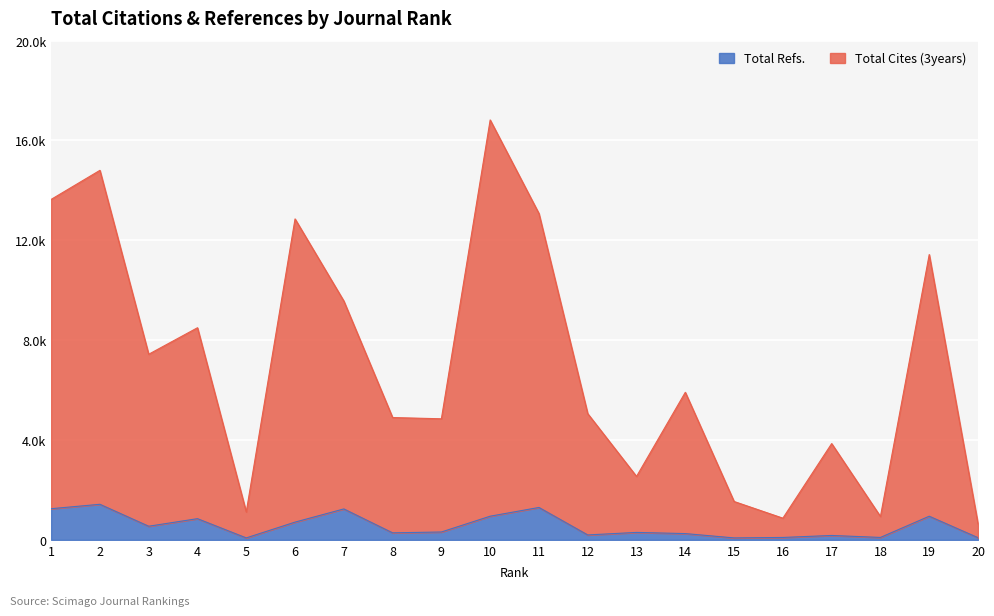

True or false: Total Refs. and Total Cites (3years) cross at least once.

False